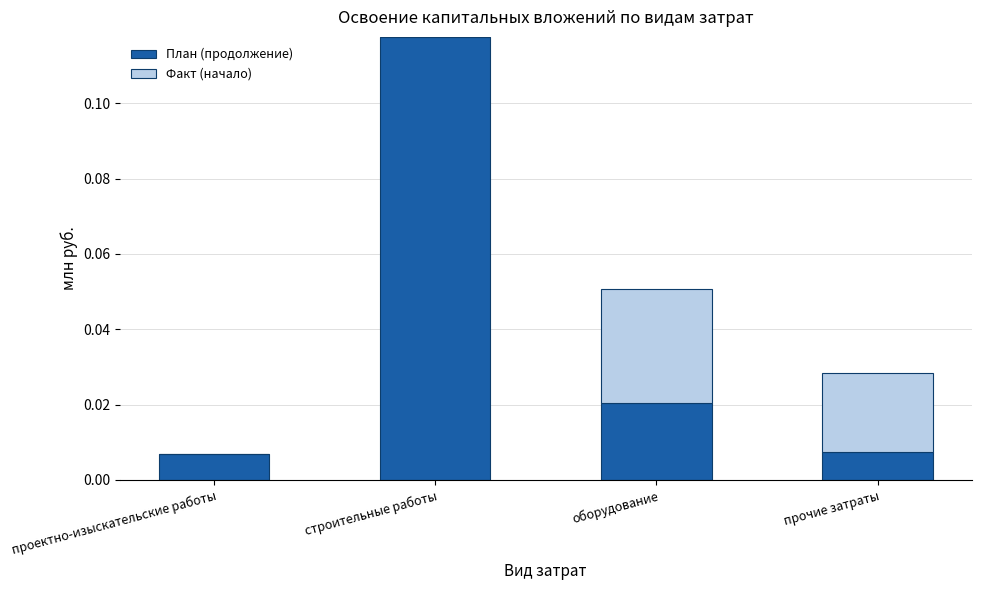

At which category is the sum across all series the highest?

строительные работы